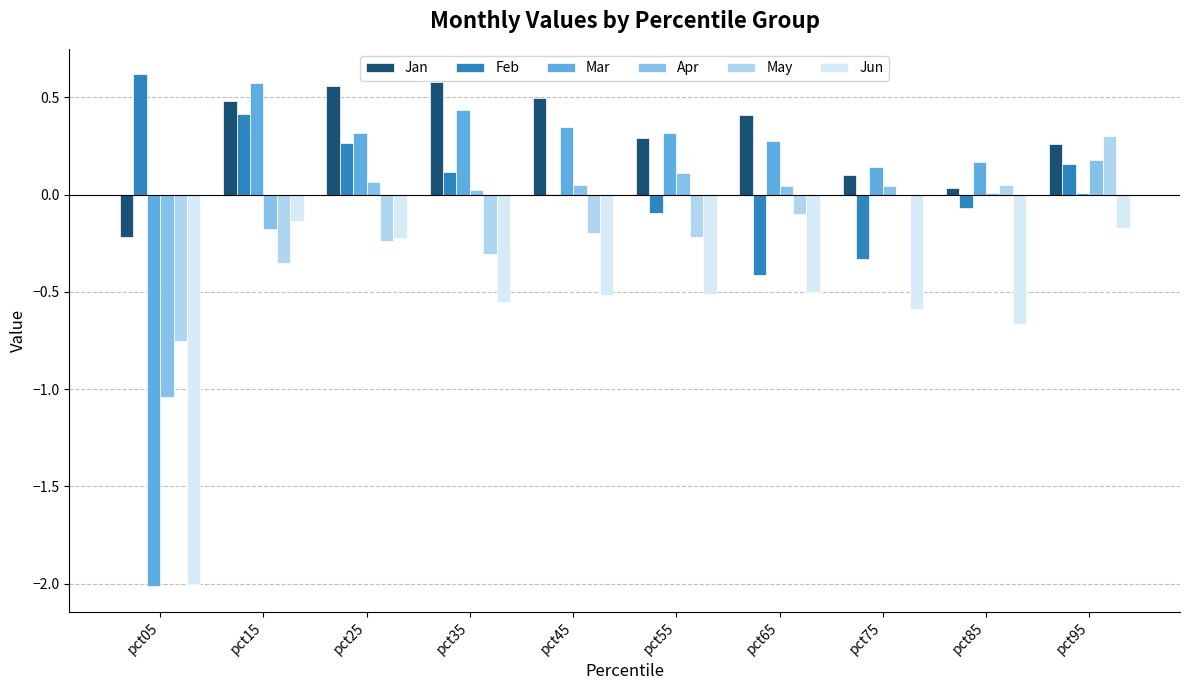

What is the difference between the Feb values at pct75 and pct95?

0.5